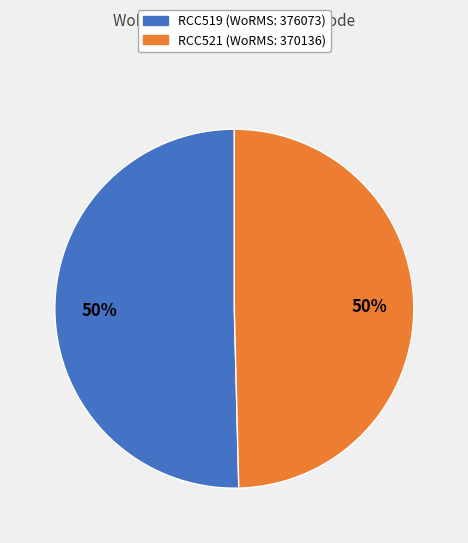

Is it true that RCC519 is 50% of the pie?

True